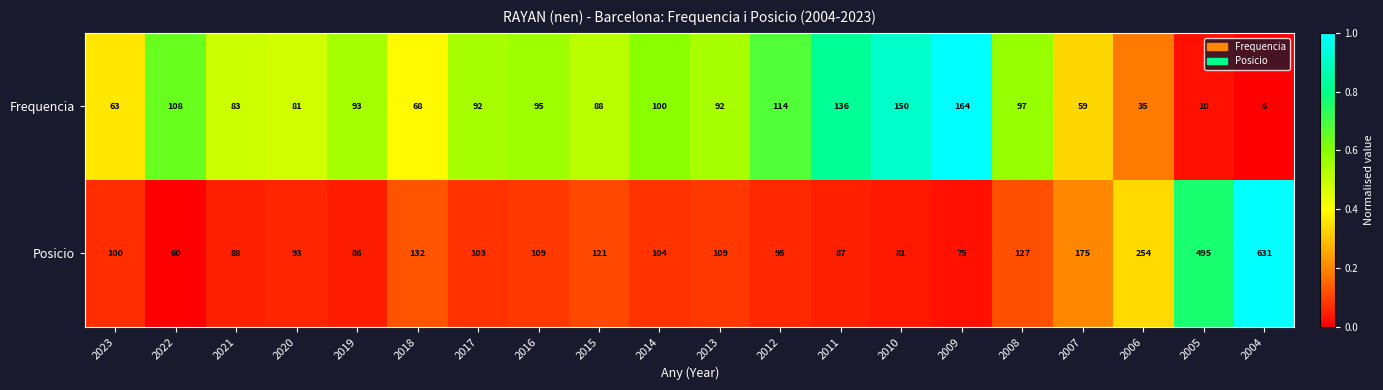

Which series has the widest spread of values?

Posicio